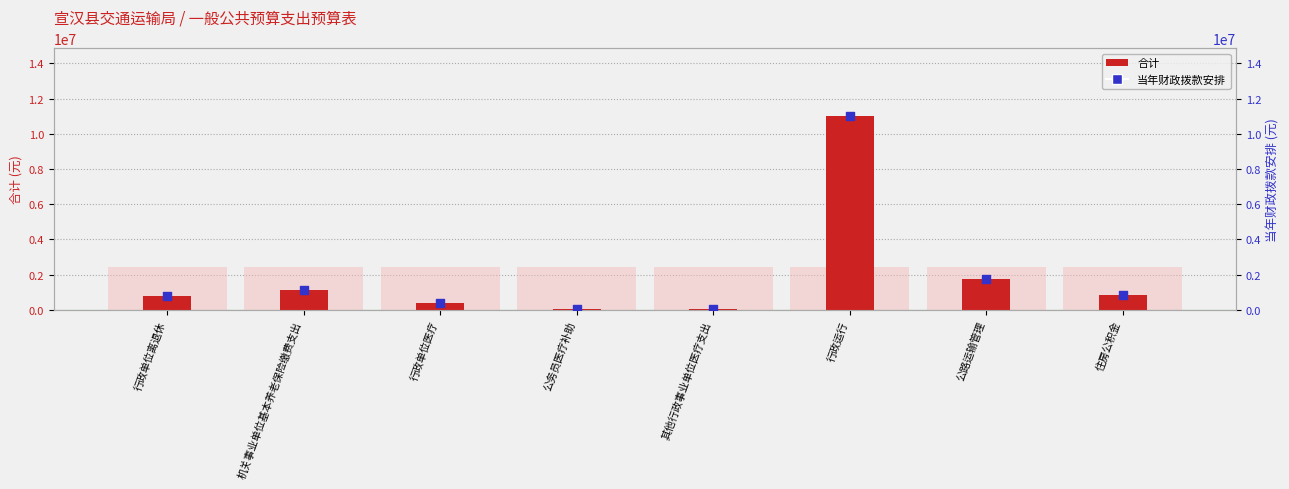

What are all the series names shown in the legend?

合计, 当年财政拨款安排